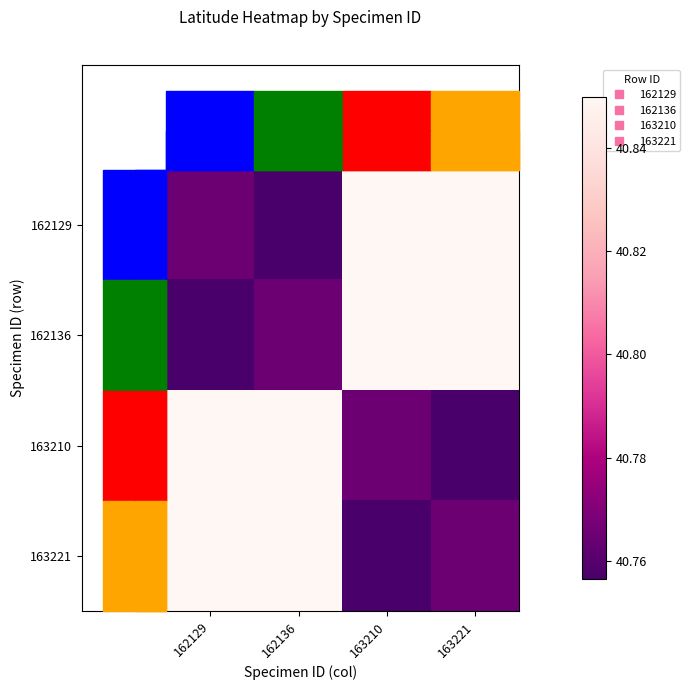

Count the number of categories in the chart.

4